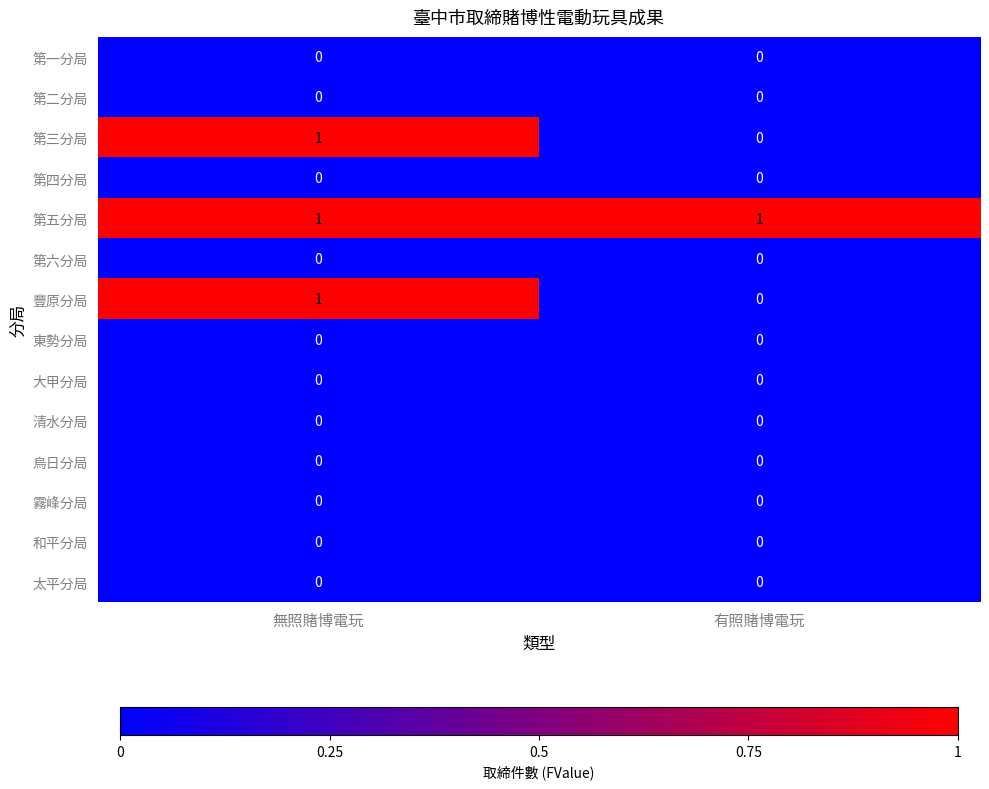

How many data points does each series have?

2